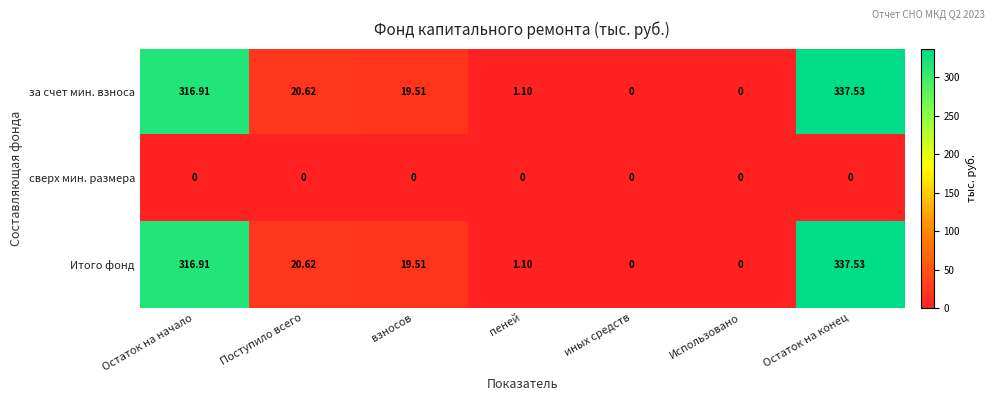

Where does the за счет мин. взноса series first go above 19?

Остаток на начало